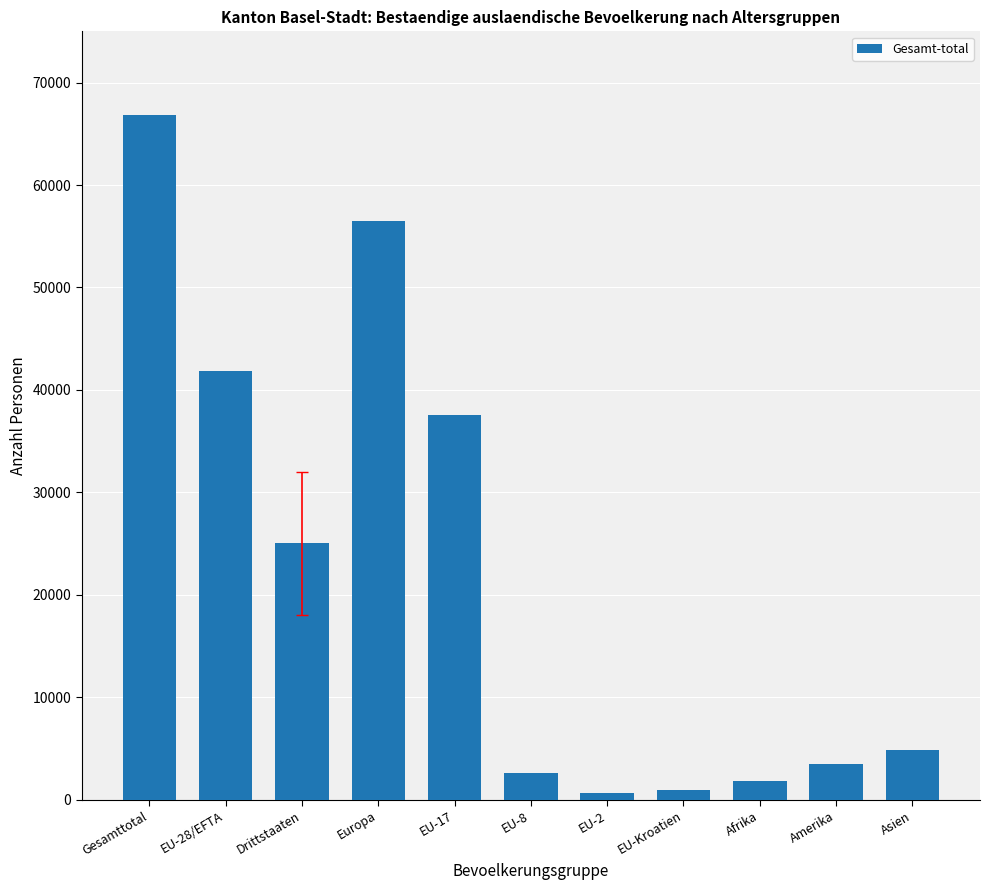

The value at EU-28/EFTA is 14343. True or false?

False